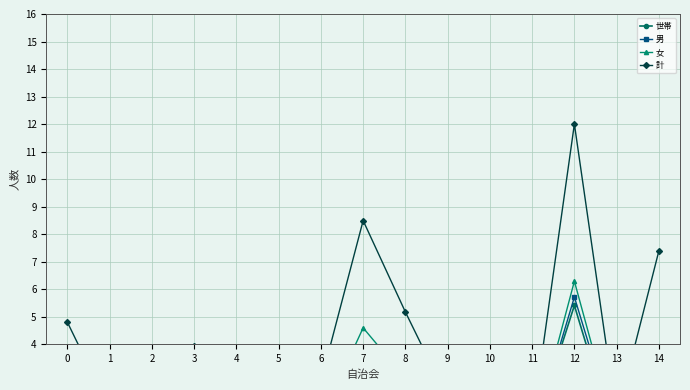

Between 6 and 13, which is larger?

6